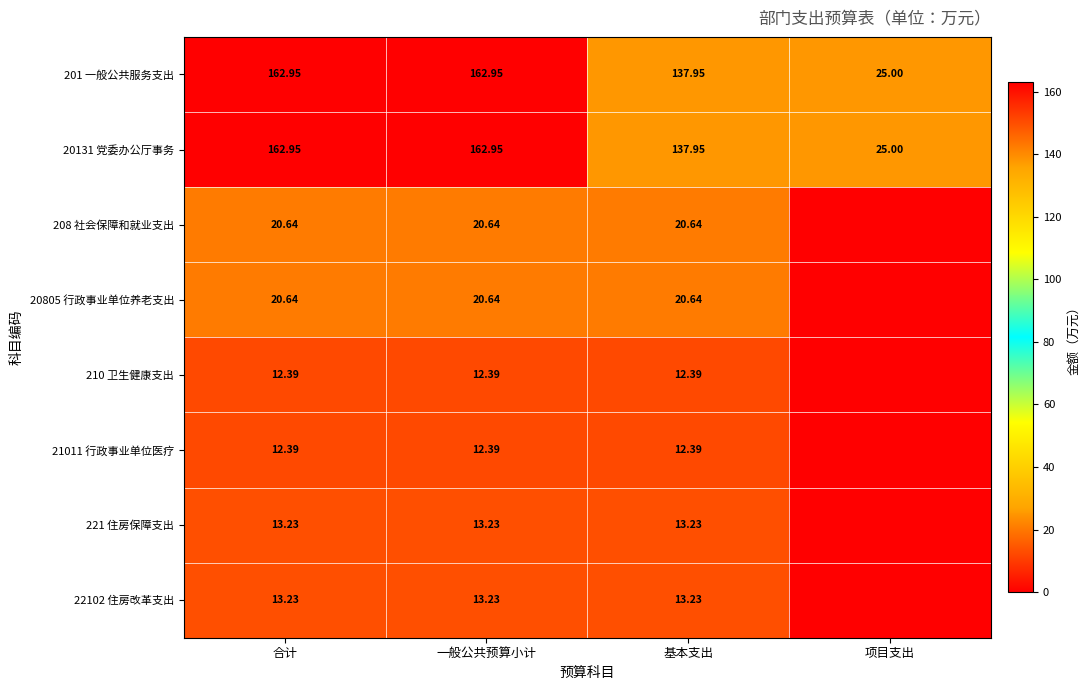

What value does the 221 住房保障支出 series have at 基本支出?

13.2